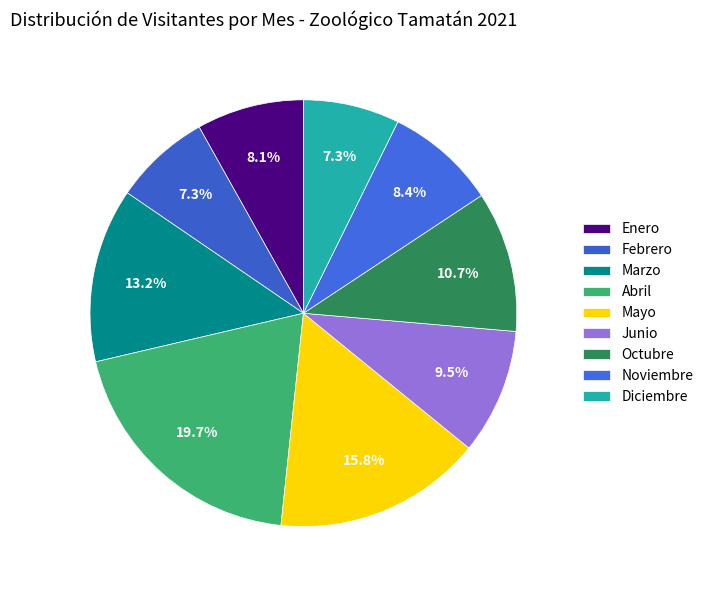

Does Junio represent more than half of the total?

No